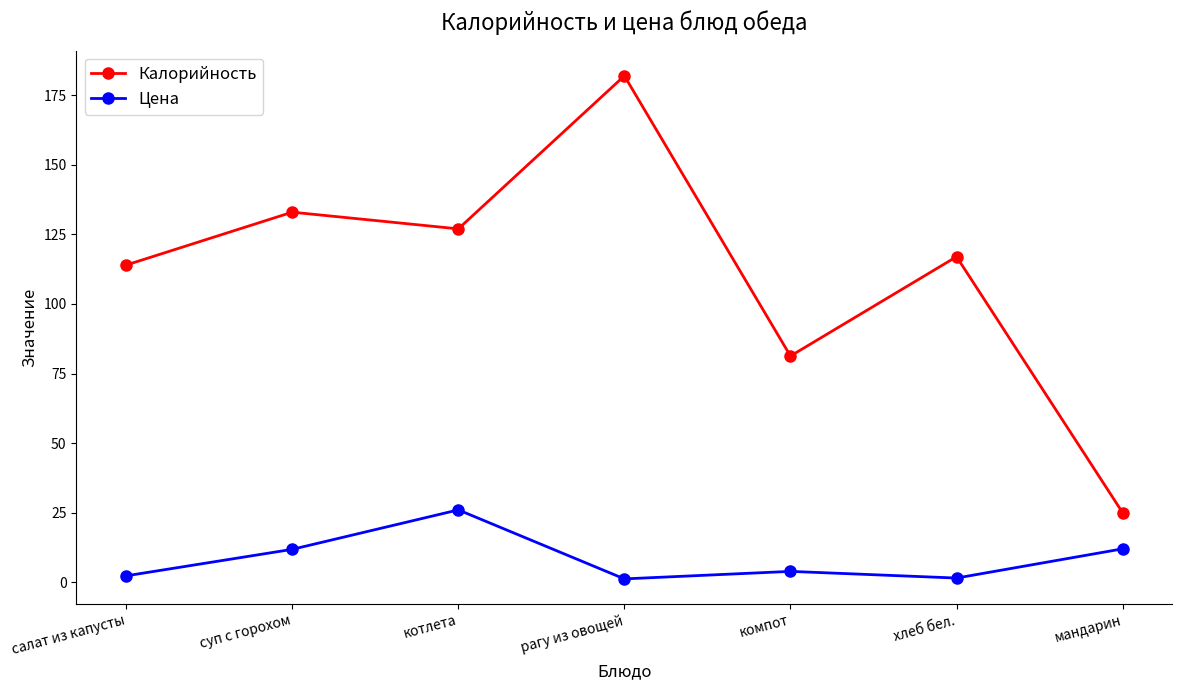

List the series in order of their peak value, lowest first.

Цена, Калорийность